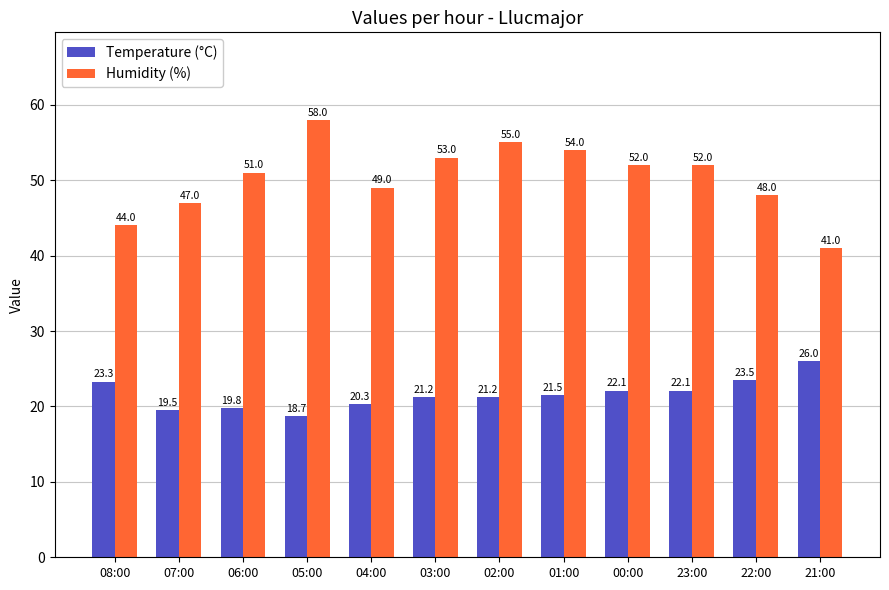

Count the number of categories in the chart.

12